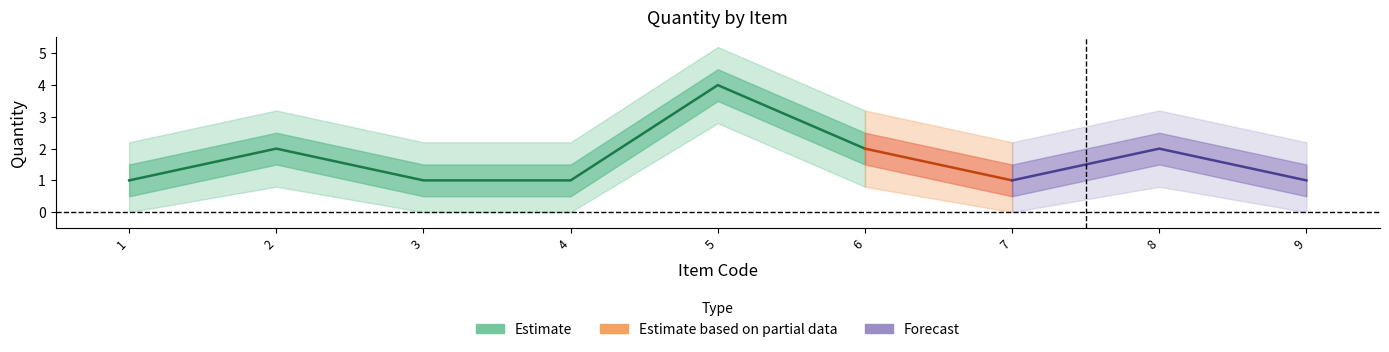

True or false: the data shows 1 at 4.

True